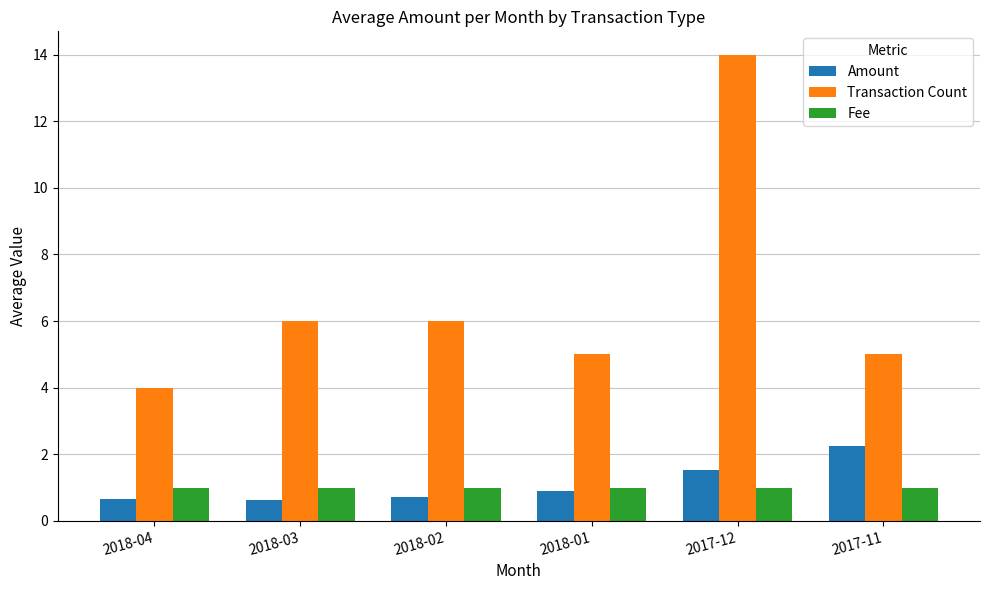

What is the difference between the second highest and minimum values in the Transaction Count series?

2.0